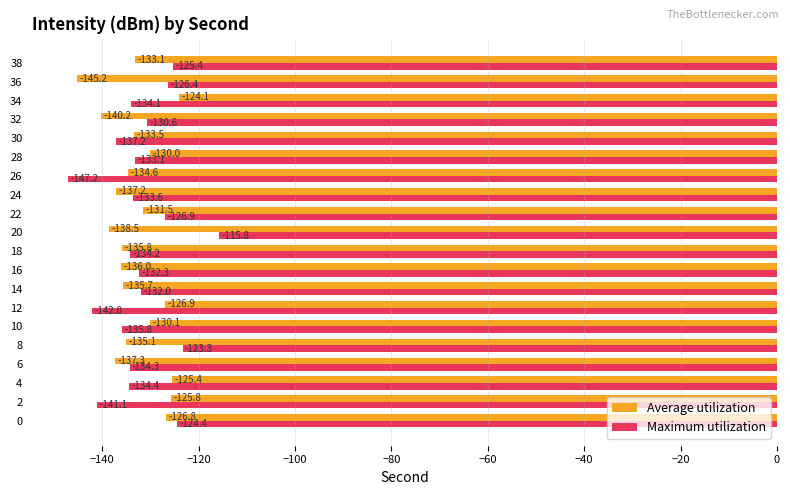

Is the value of Average utilization at 6 greater than the value of Maximum utilization at 32?

No